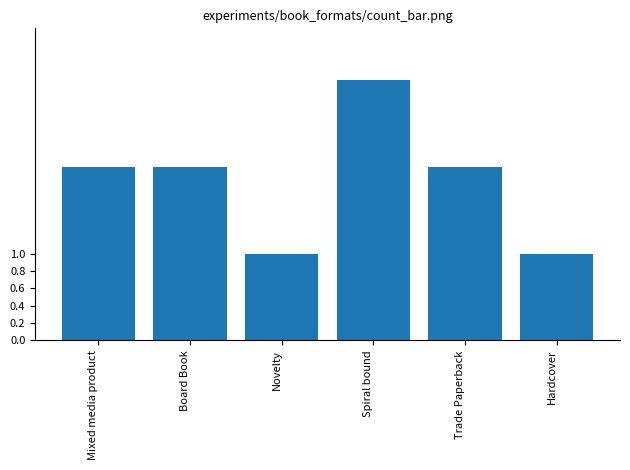

Count the number of data series in this chart.

1